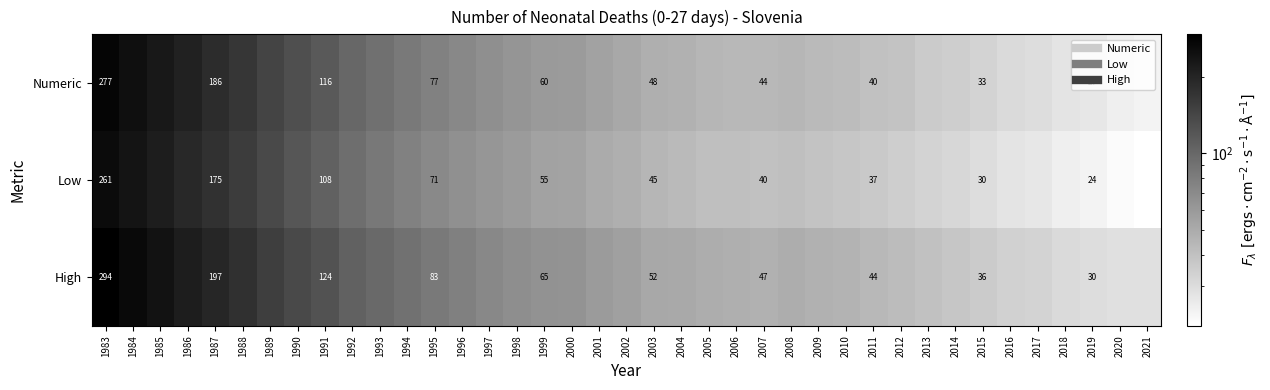

Is it true that Numeric equals 186 at 1987?

True